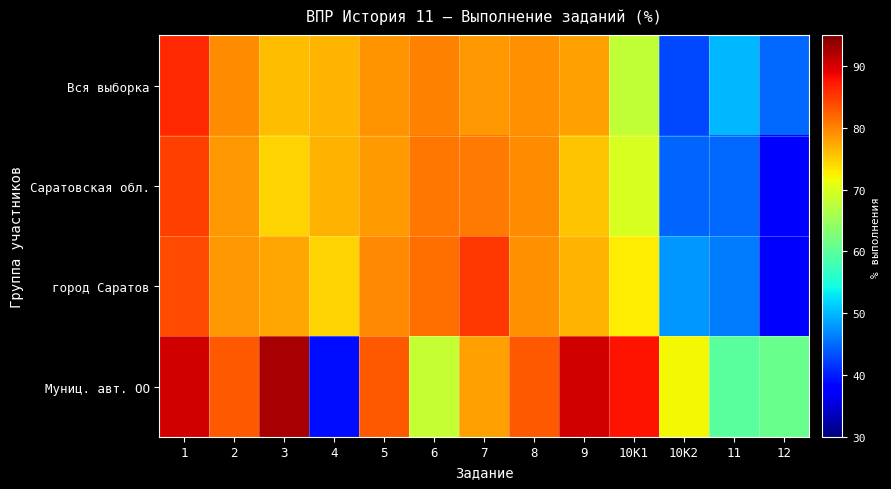

Count the number of categories in the chart.

13